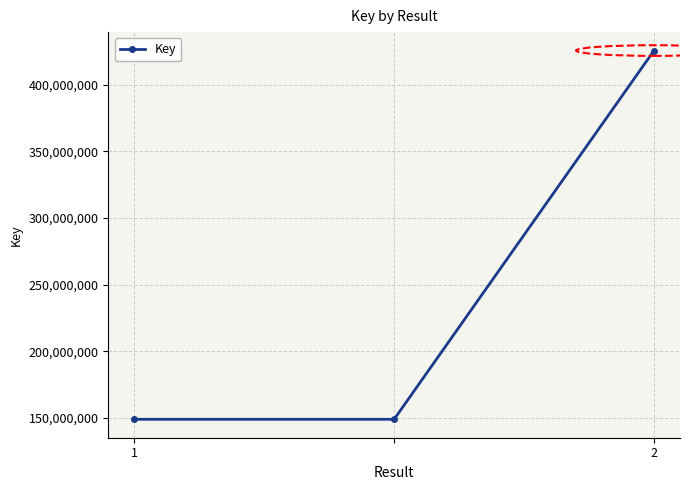

Does the chart display data point markers on the line(s)?

Yes